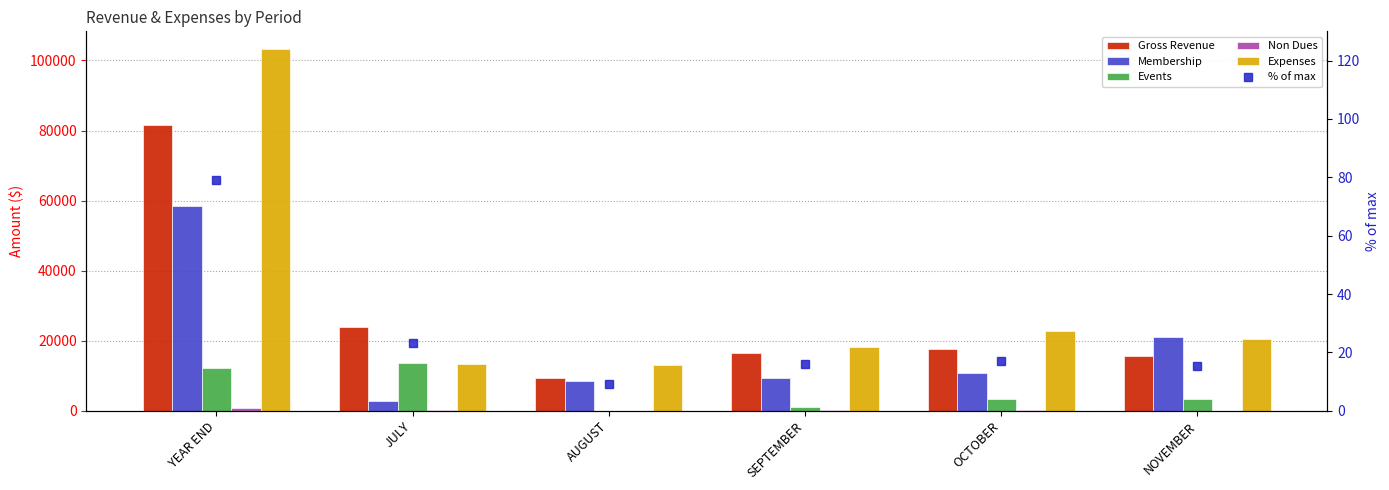

Rank the categories by Events value from highest to lowest.

JULY, YEAR END, NOVEMBER, OCTOBER, SEPTEMBER, AUGUST